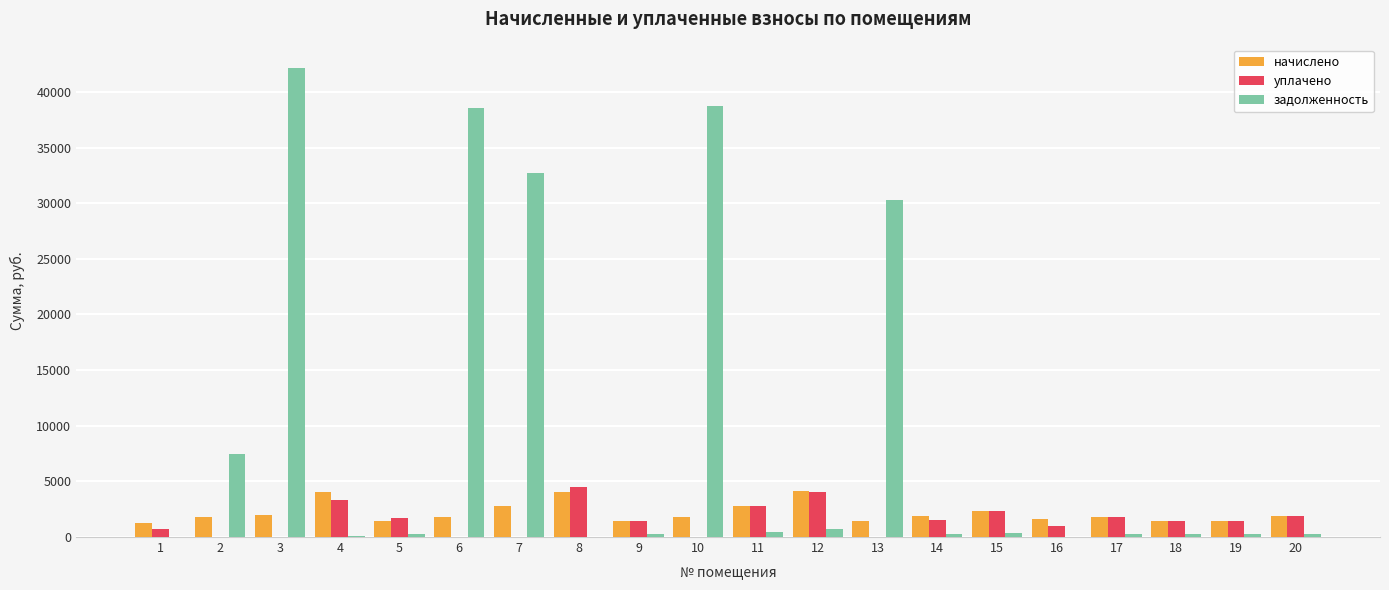

At which label does уплачено first exceed 1454?

4